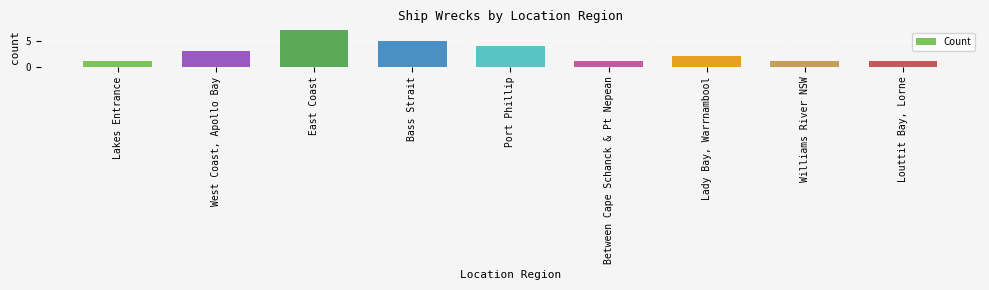

True or false: the data shows 3 at Port Phillip.

False